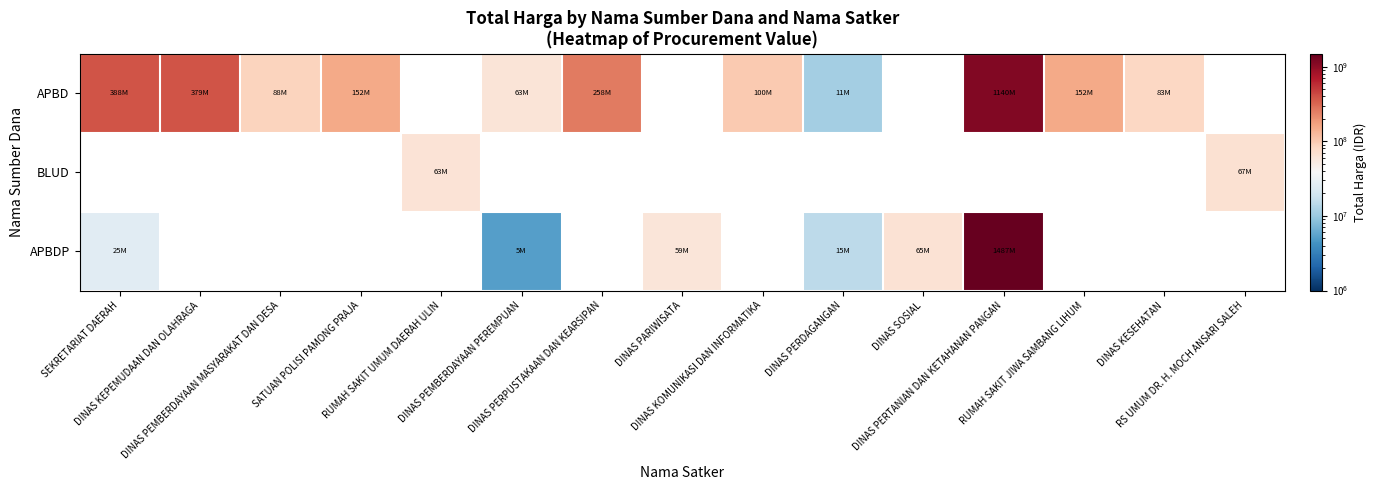

How many data points in APBD are above 258245000?

3